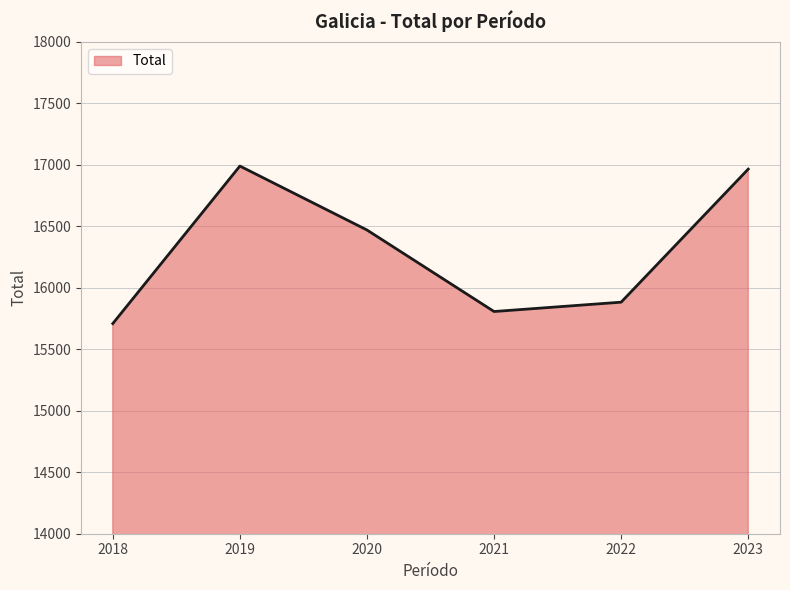

What is the change in value from 2019 to 2020?

-520